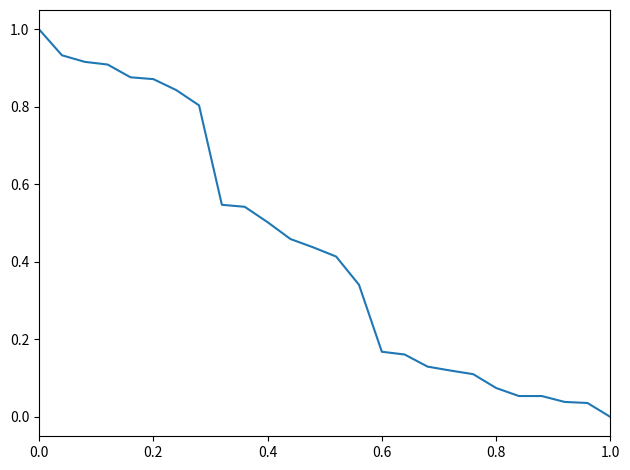

What is the difference between the maximum and minimum values?

1.0